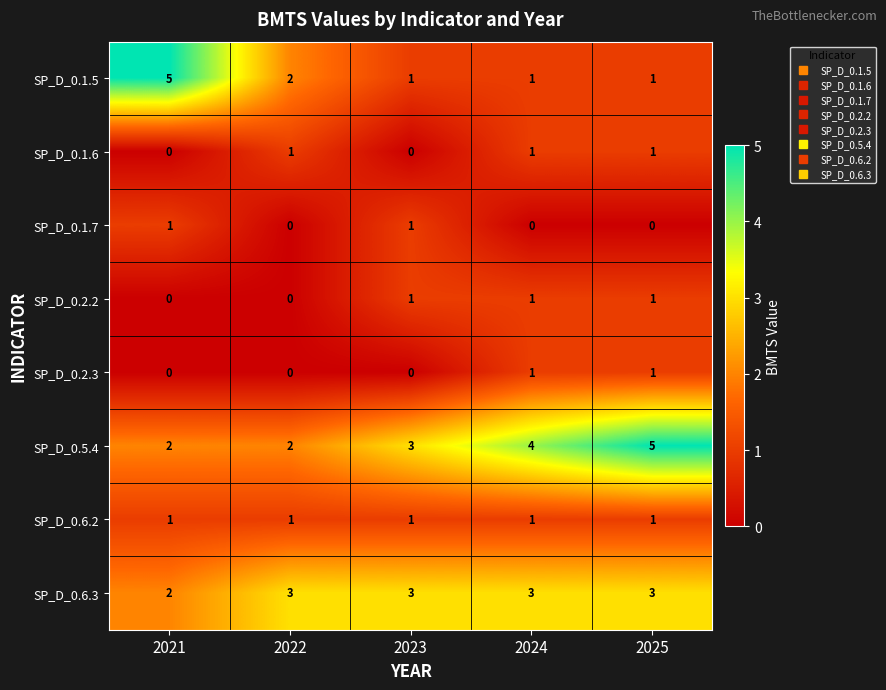

What is the difference between the highest and lowest values at 2024?

4